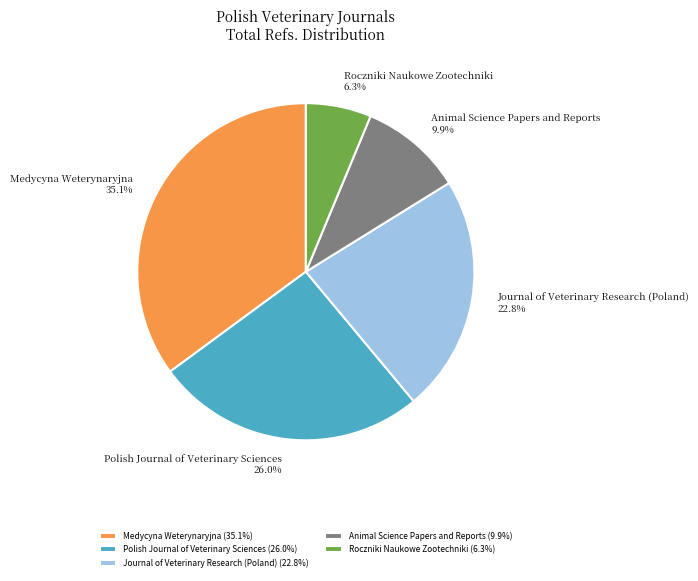

To the nearest percent, what is the combined percentage of Journal of Veterinary Research (Poland) and Animal Science Papers and Reports?

33%